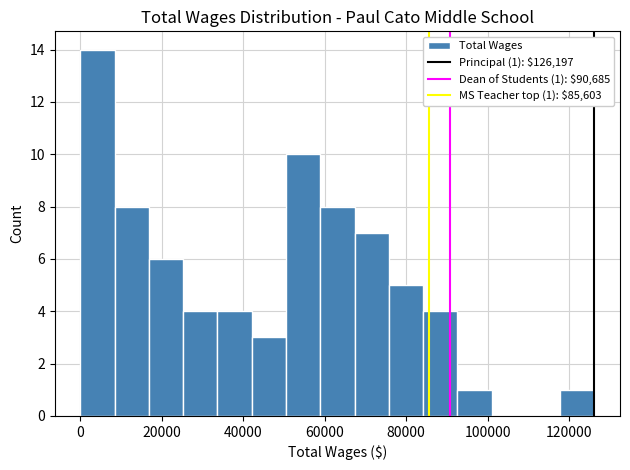

Which range on the x-axis has the tallest bar?

0 to 8000